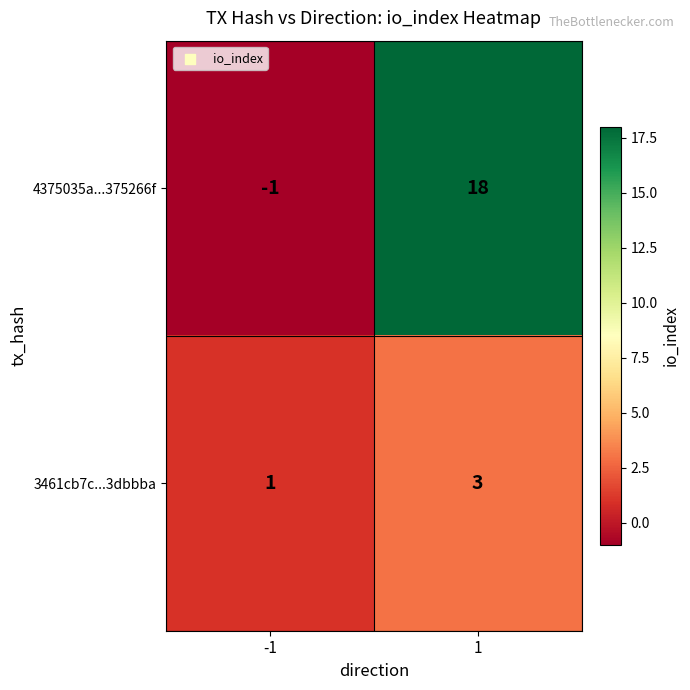

List the series in order of their overall mean, highest first.

4375035a...375266f, 3461cb7c...3dbbba